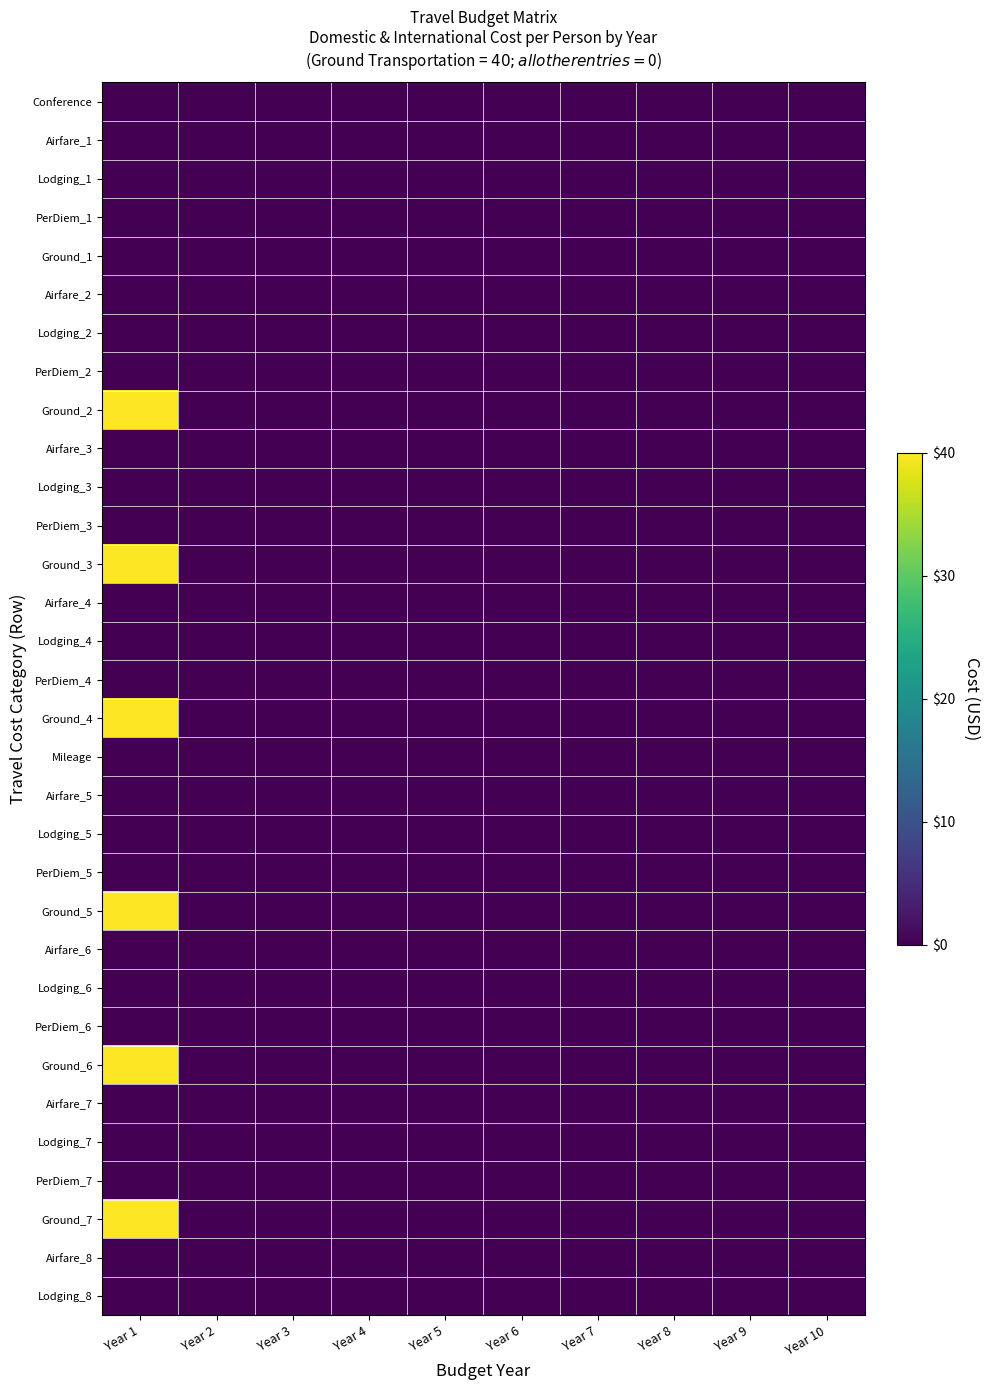

Which series has the widest spread of values?

Ground_2